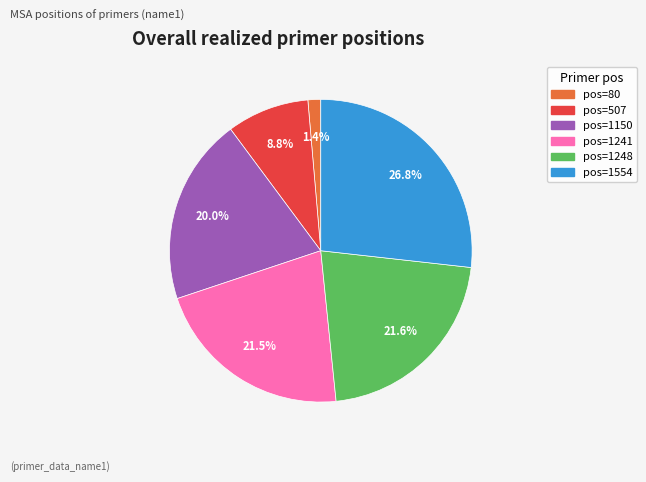

Is there any slice that represents more than half of the pie?

No